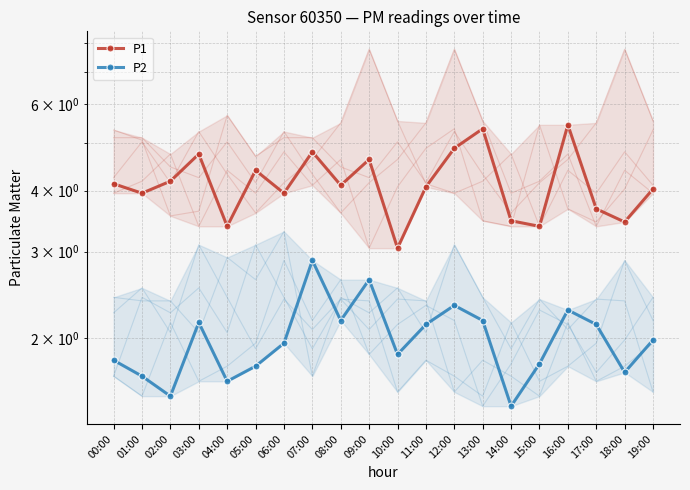

At 18:00, list the series in order from largest to smallest.

P1, P2